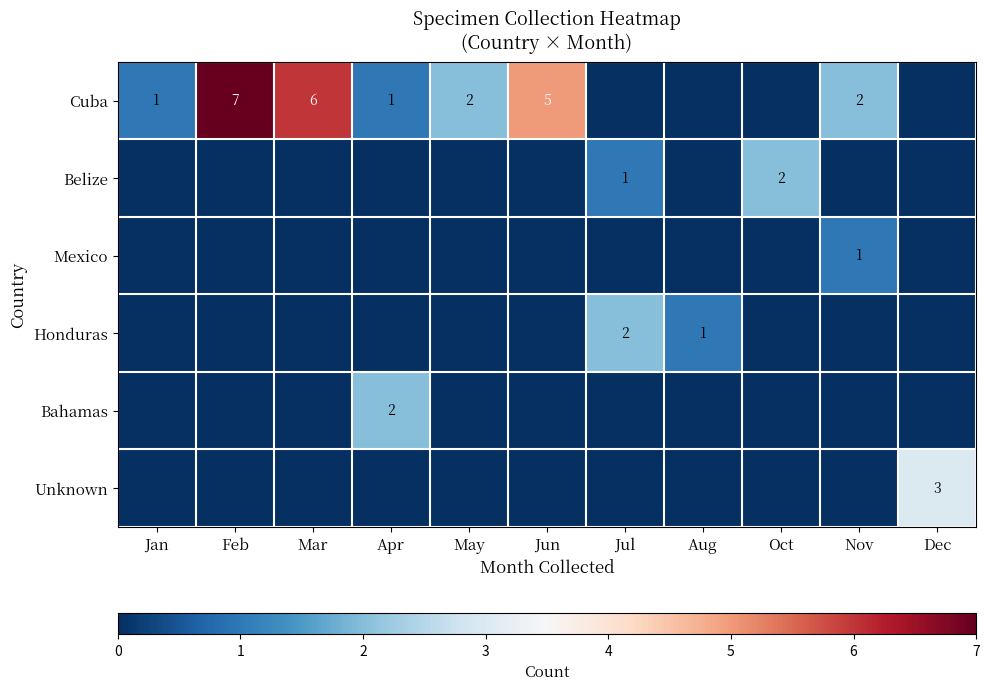

At which label does Cuba reach its peak?

Feb